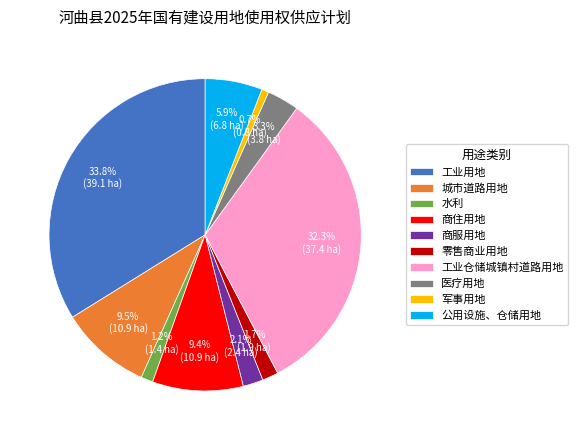

To the nearest percent, what portion does 商服用地 represent?

2%